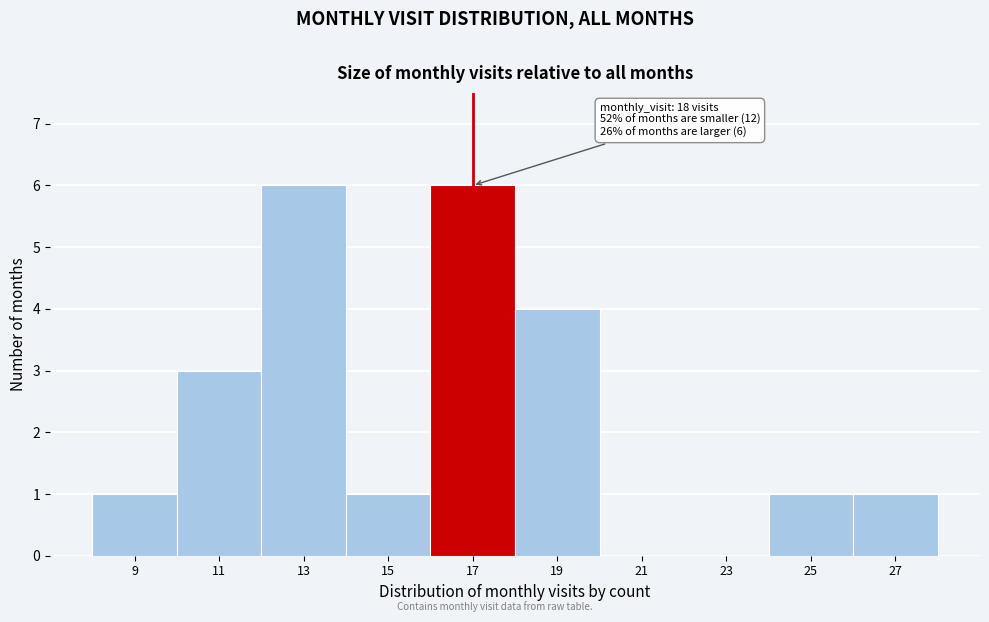

Reading right to left, list all the values displayed in this chart.

27=1	25=1	23=0	21=0	19=4	17=6	15=1	13=6	11=3	9=1